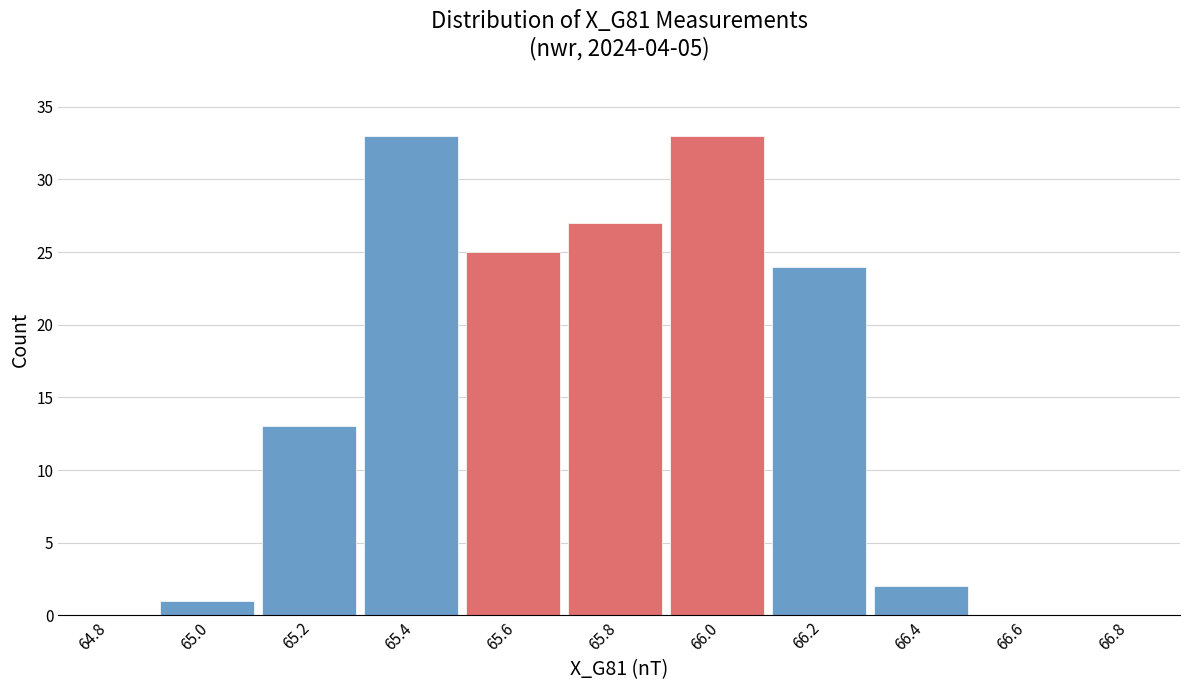

Reading left to right, what are all the values shown in this chart?

64.8=0	65.0=1	65.2=13	65.4=33	65.6=25	65.8=27	66.0=33	66.2=24	66.4=2	66.6=0	66.8=0